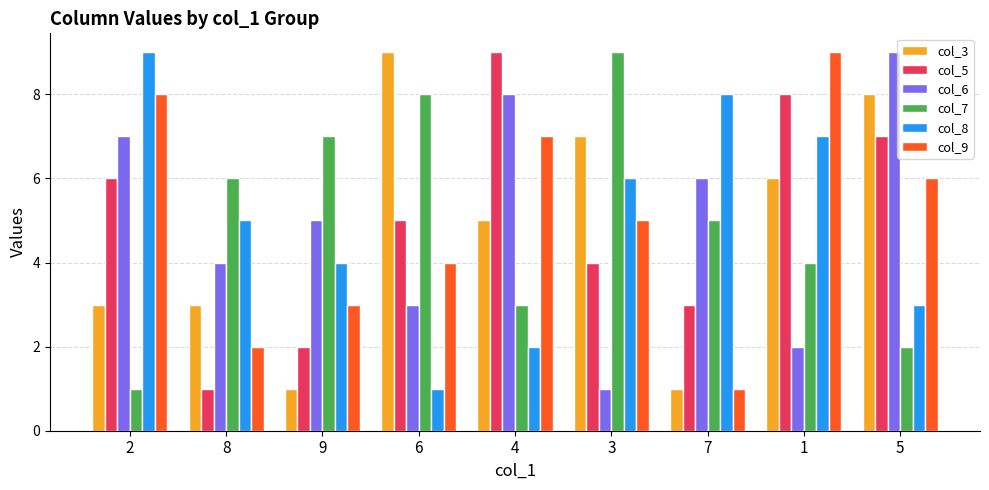

Reading right to left, list all the values displayed in this chart.

col_3: 5=8	1=6	7=1	3=7	4=5	6=9	9=1	8=3	2=3
col_5: 5=7	1=8	7=3	3=4	4=9	6=5	9=2	8=1	2=6
col_6: 5=9	1=2	7=6	3=1	4=8	6=3	9=5	8=4	2=7
col_7: 5=2	1=4	7=5	3=9	4=3	6=8	9=7	8=6	2=1
col_8: 5=3	1=7	7=8	3=6	4=2	6=1	9=4	8=5	2=9
col_9: 5=6	1=9	7=1	3=5	4=7	6=4	9=3	8=2	2=8